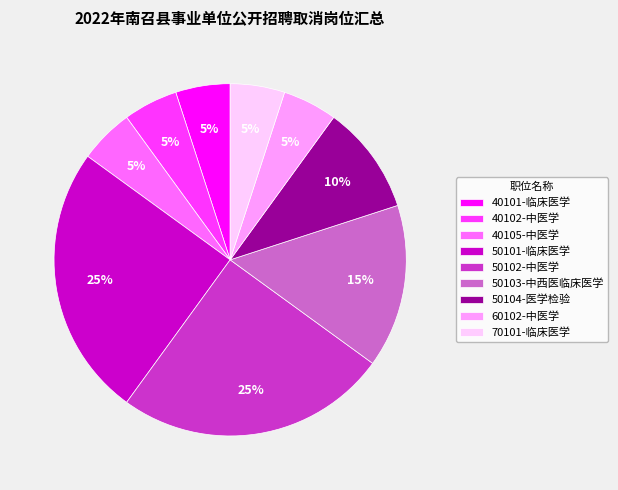

True or false: 50102-中医学 accounts for 25% of the total.

True